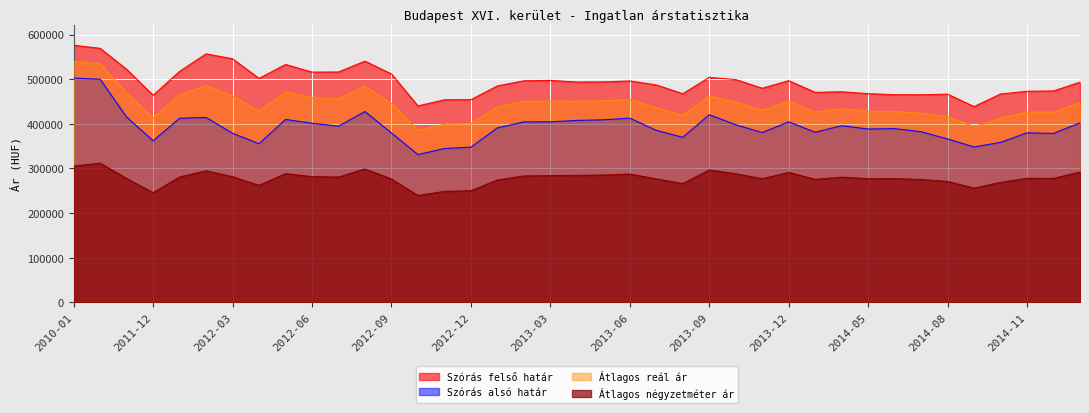

The value of Szórás alsó határ at 2014-12 is 663776. True or false?

False